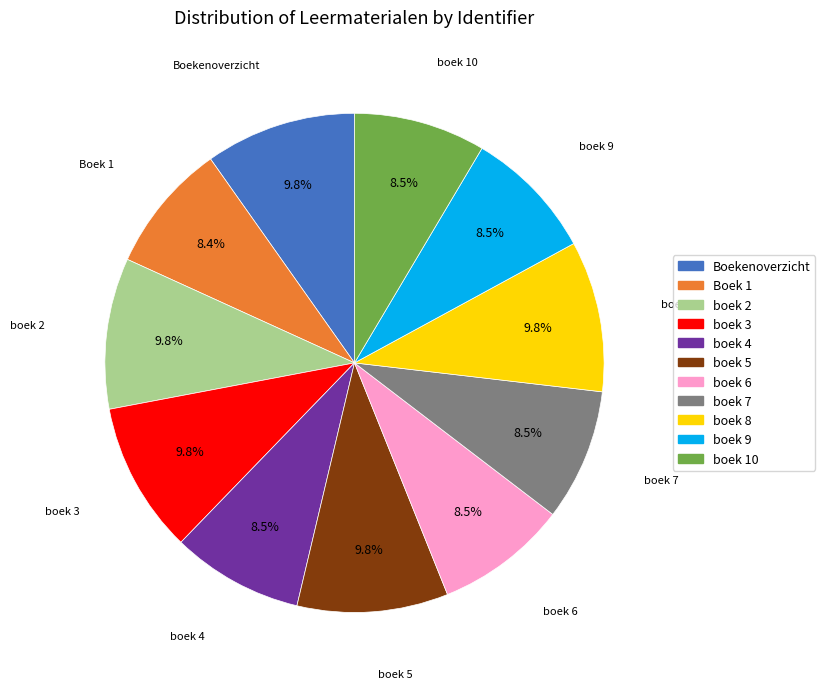

Combined, do boek 7 and boek 4 account for over 50%?

No